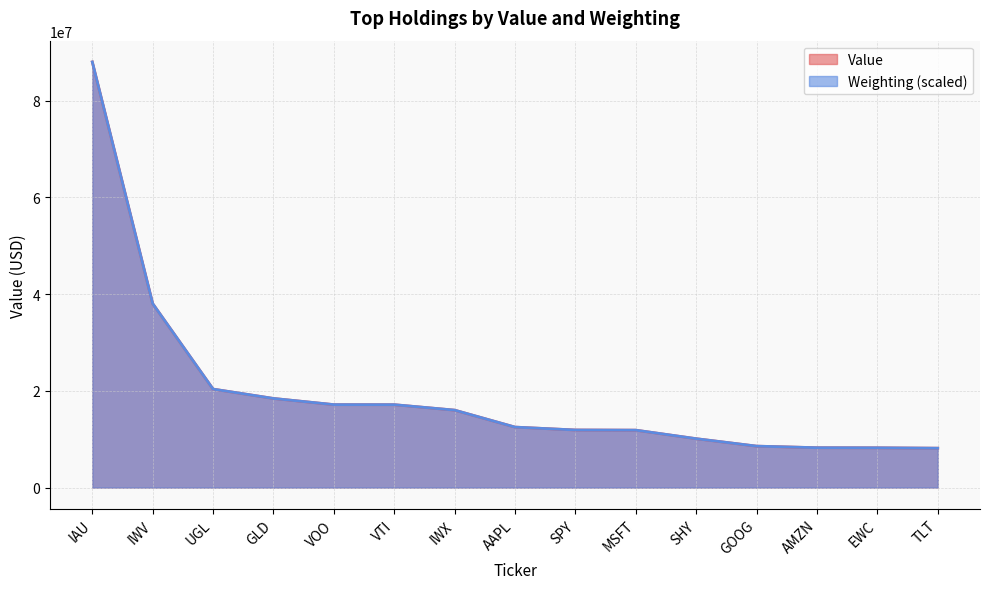

What position from the right is VOO?

11